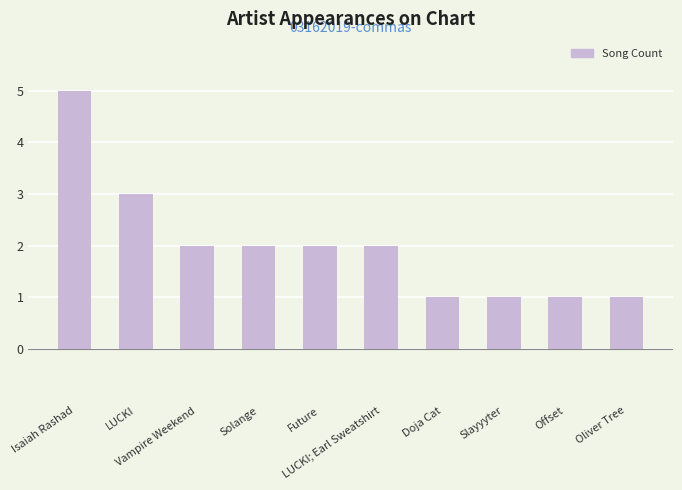

Is it true that the value at LUCKI; Earl Sweatshirt is 4?

False